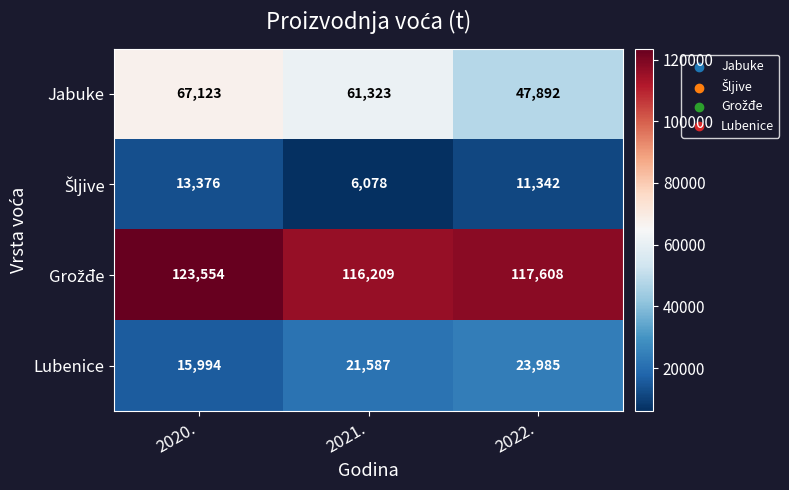

At which category is the sum across all series the highest?

2020.